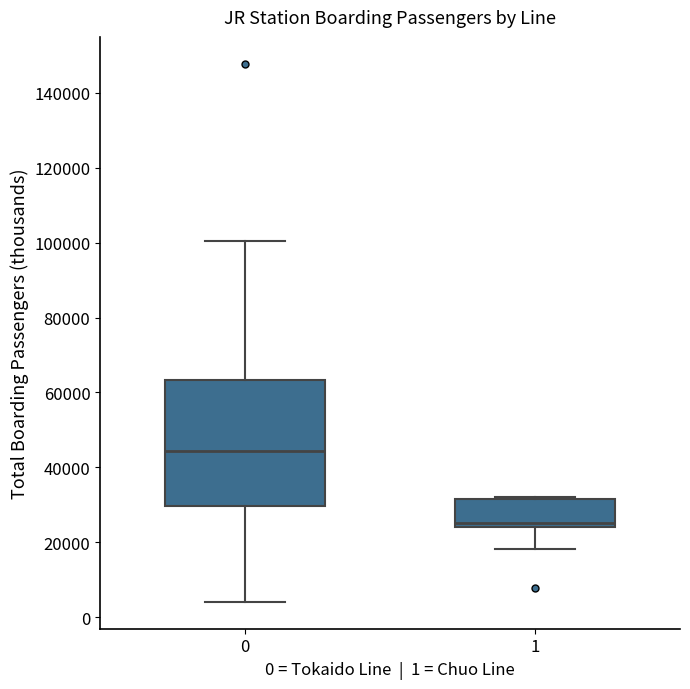

Where is the lower edge of the box at x = 1 on the y-axis? The values are not printed on the chart, so give them approximately, as read against the axis.

24000